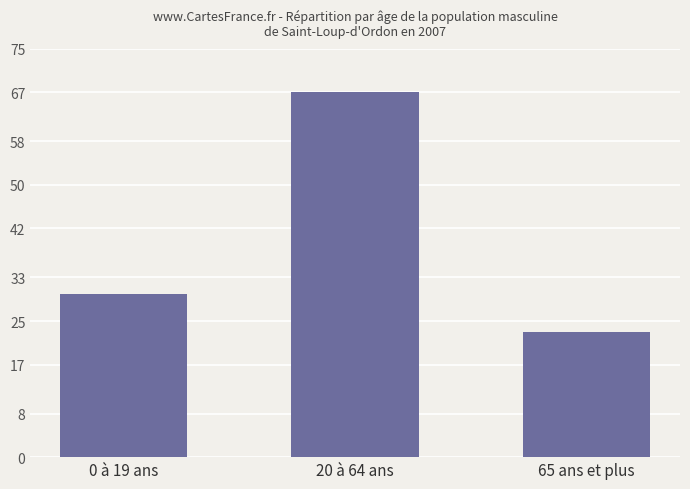

What is the label of the 3rd bar from the right?

0 à 19 ans